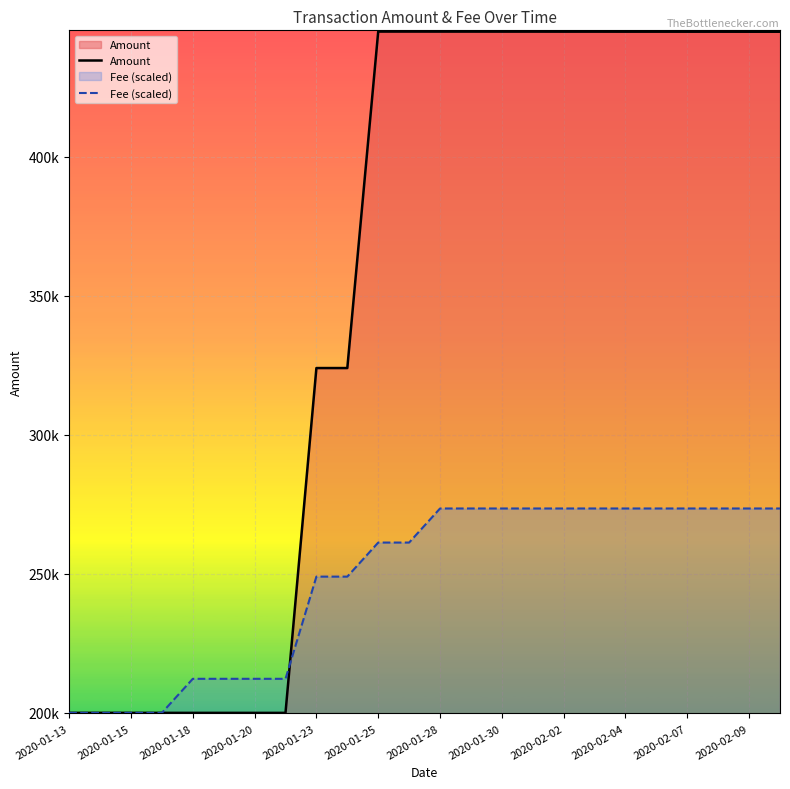

What is the difference between the maximum and second lowest values in the Amount series?

244987.3